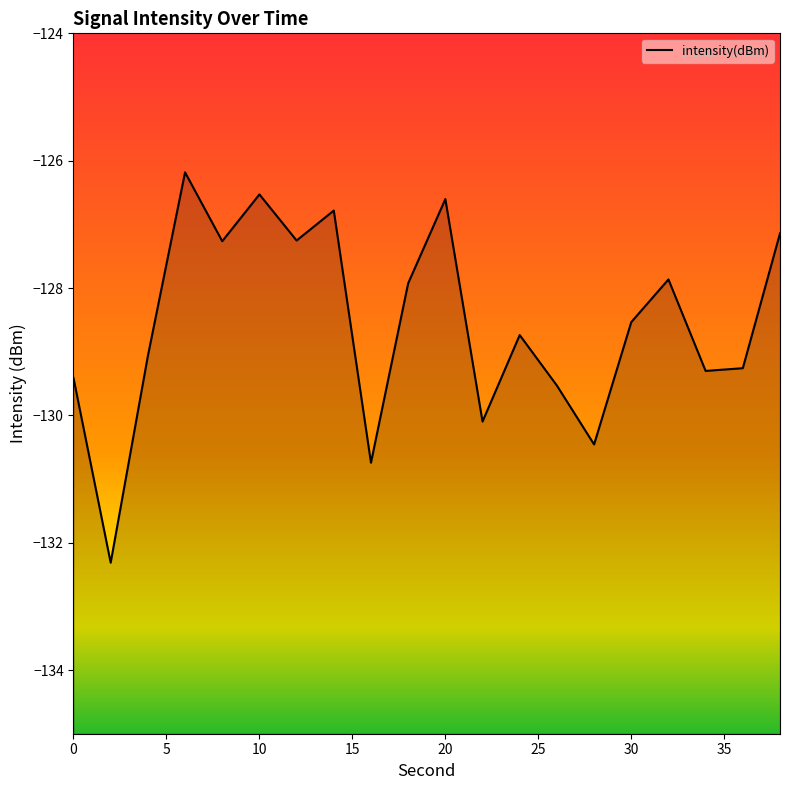

List the labels in order of value, largest first.

6, 10, 20, 14, 38, 12, 8, 32, 18, 30, 24, 4, 36, 34, 0, 26, 22, 28, 16, 2